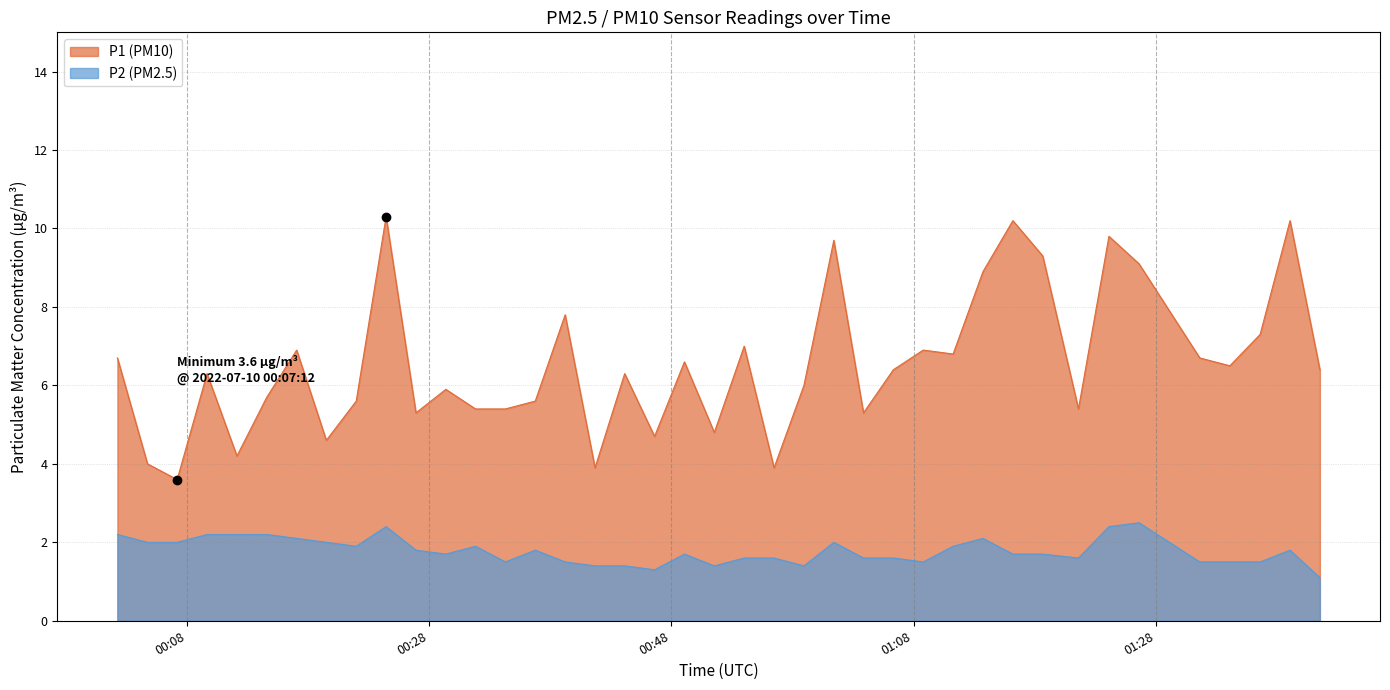

Where is P2 nearest to the value 1?

2022-07-10T01:41:33